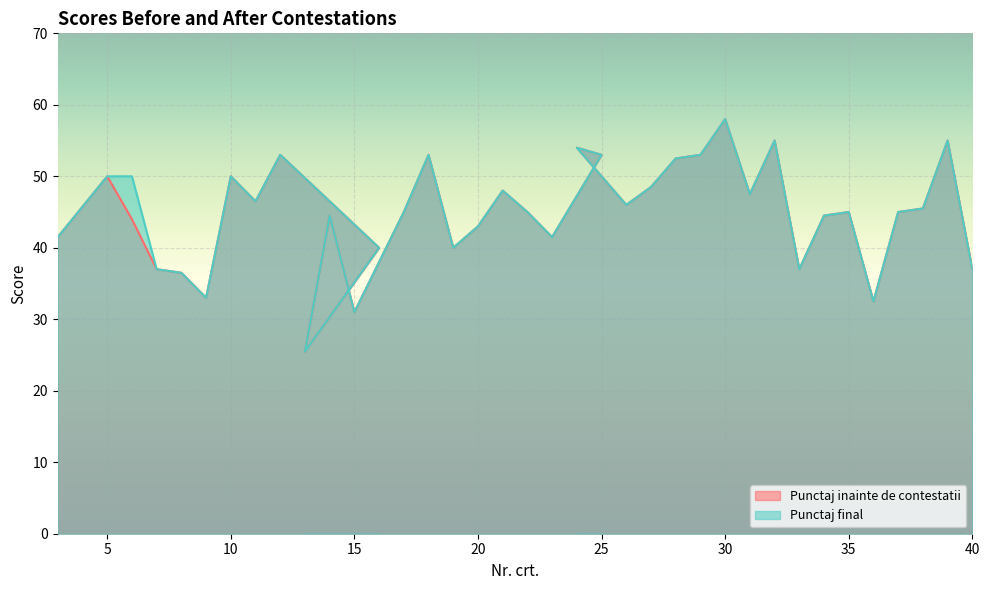

What is the maximum value shown in the chart?

58.0